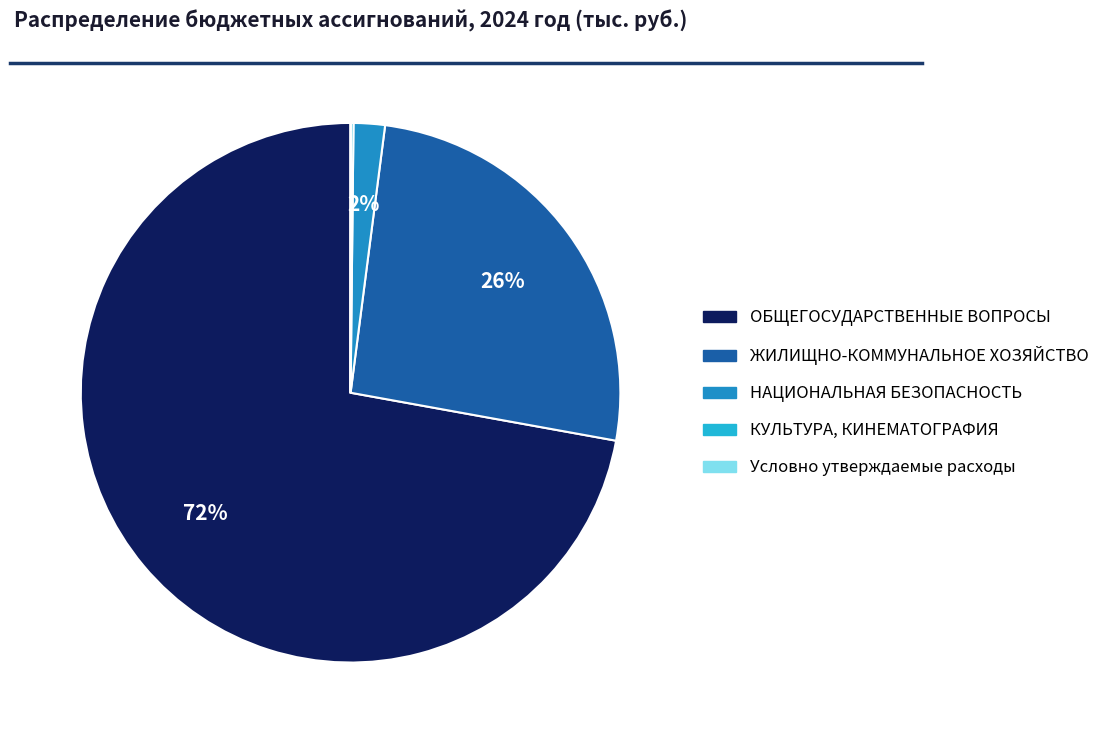

To the nearest percent, what is the average slice percentage?

20%